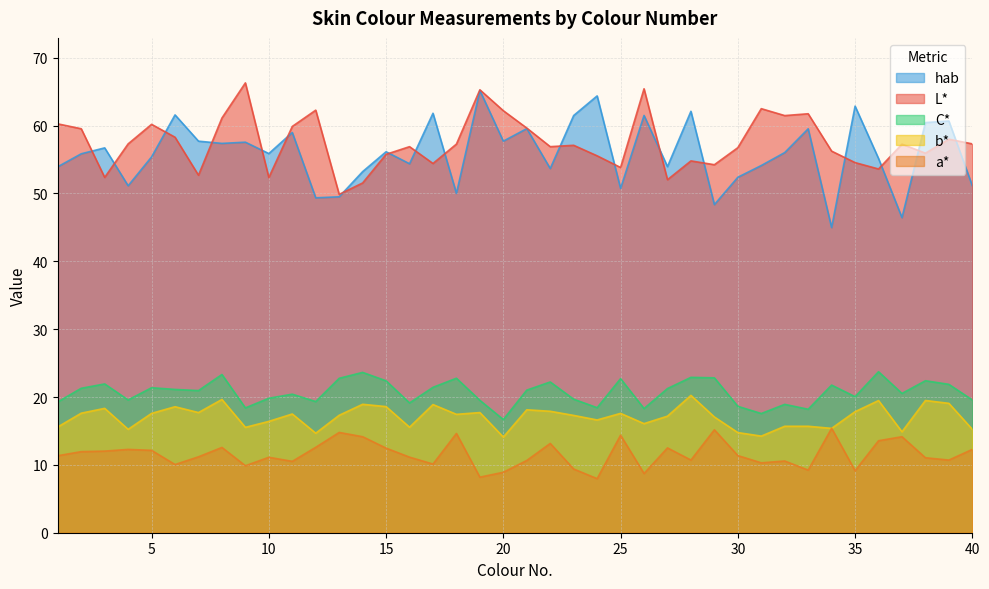

Between 1 and 6, which series saw the biggest shift?

hab